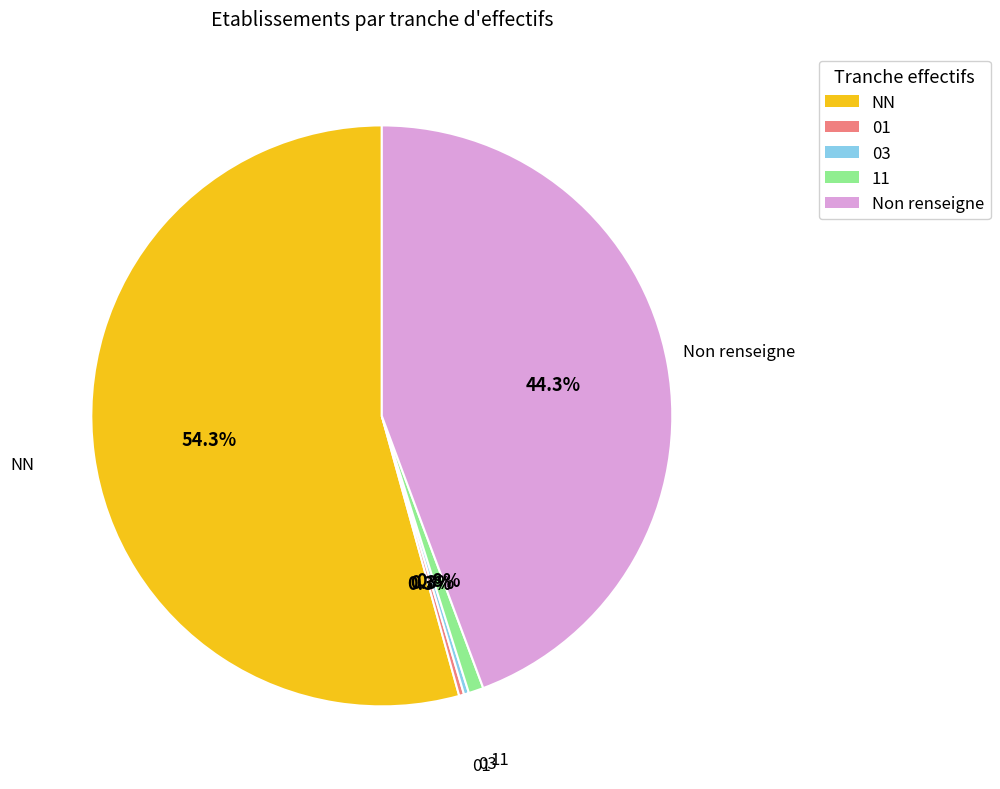

Is there a majority slice in this chart?

Yes